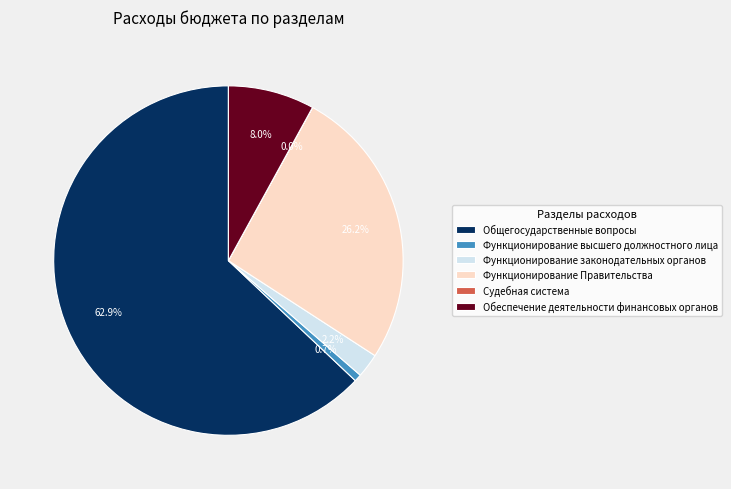

What is the largest slice in the pie chart?

Общегосударственные вопросы